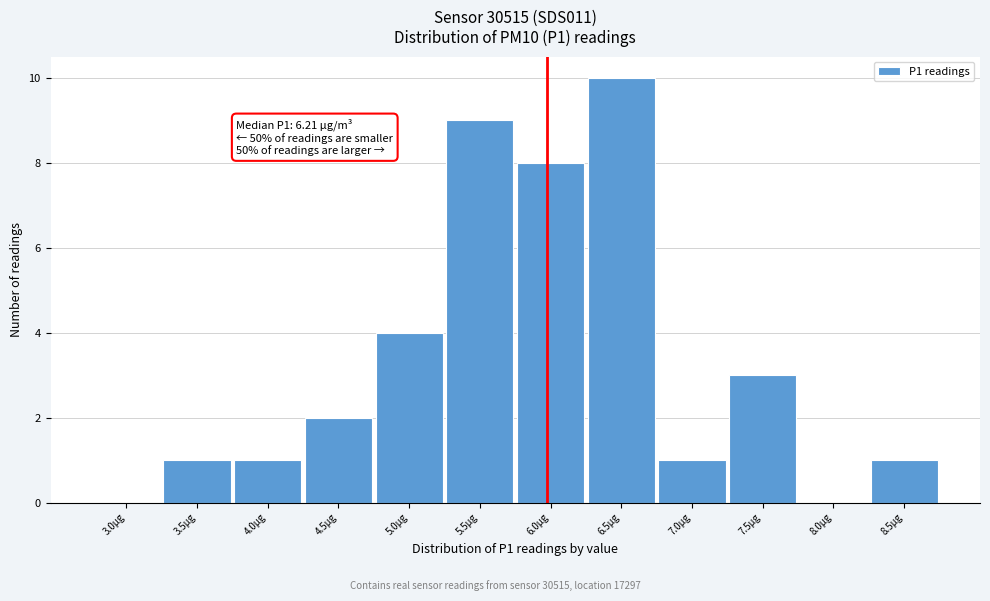

Reading left to right, transcribe all the data shown in this chart.

3.0µg=0	3.5µg=1	4.0µg=1	4.5µg=2	5.0µg=4	5.5µg=9	6.0µg=8	6.5µg=10	7.0µg=1	7.5µg=3	8.0µg=0	8.5µg=1